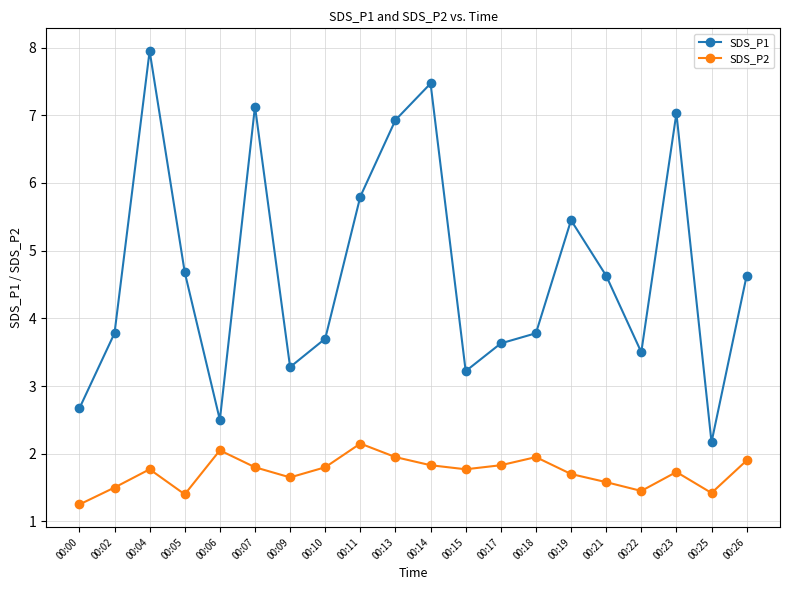

True or false: SDS_P1 and SDS_P2 cross at least once.

False